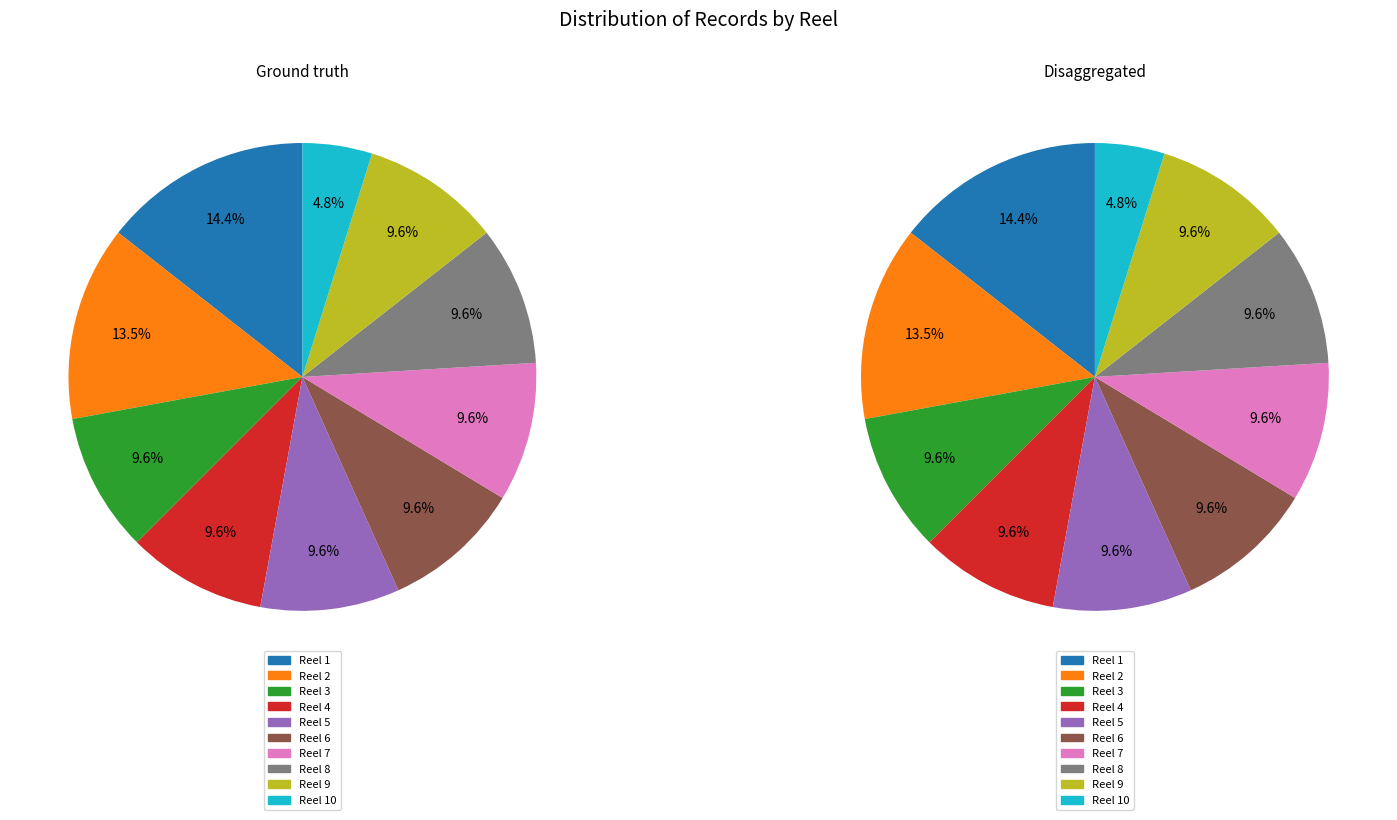

To the nearest percent, what portion does Reel 1 represent?

14%